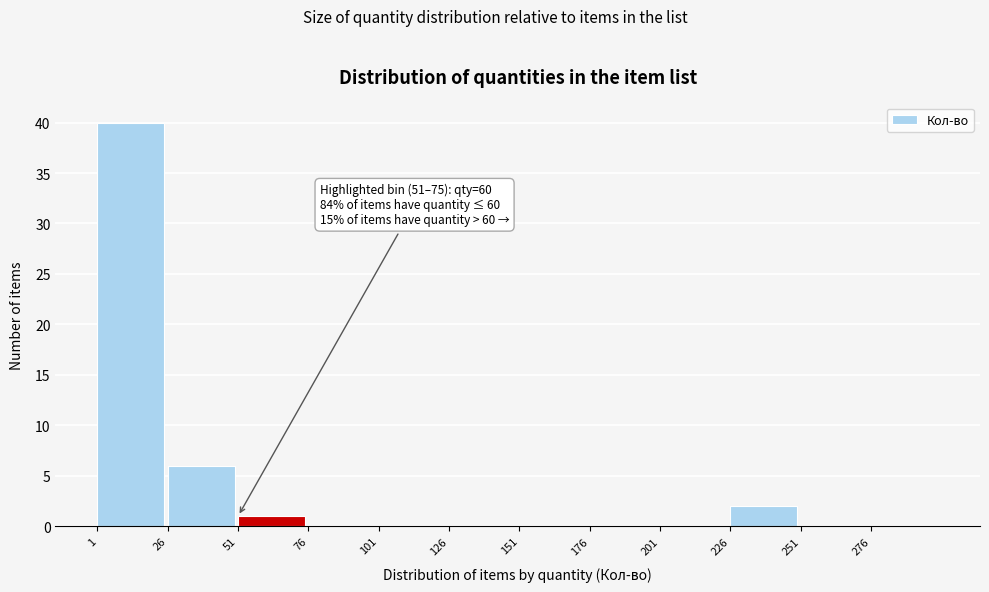

Which range on the x-axis has the tallest bar?

1 to 26